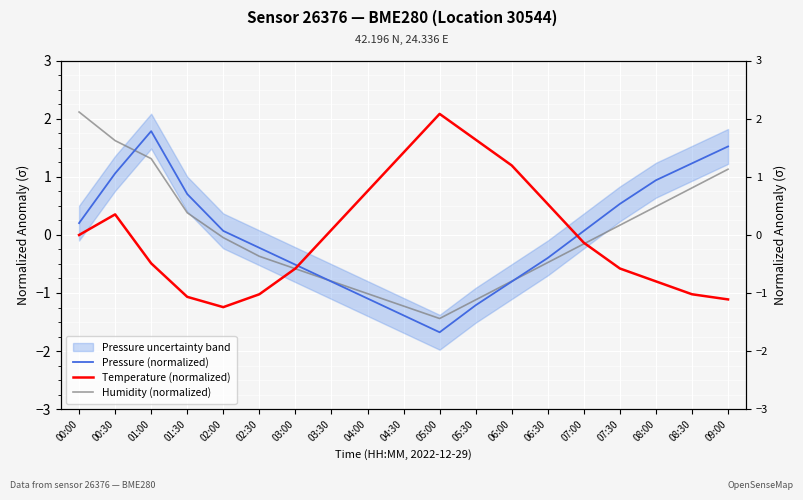

How many intersections are there between Pressure (normalized) and Humidity (normalized)?

3